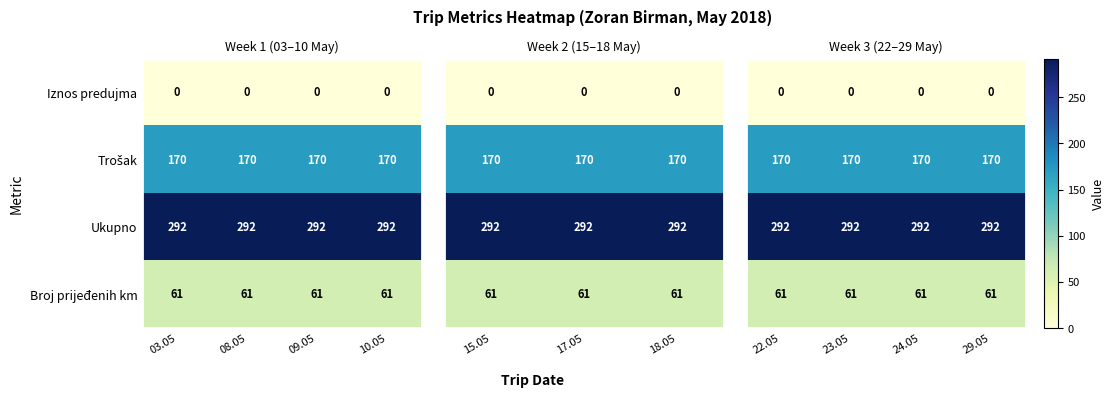

True or false: Ukupno has a value of 462 at 10.05.

False